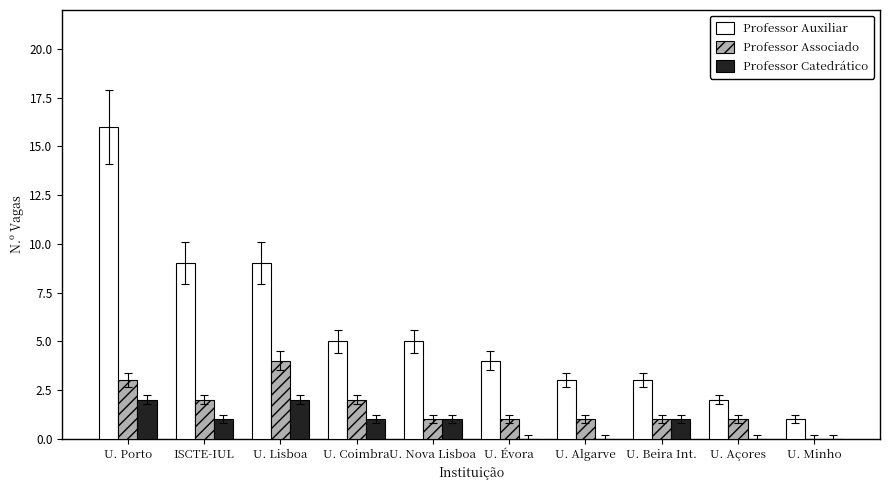

At which category is the sum across all series the highest?

U. Porto